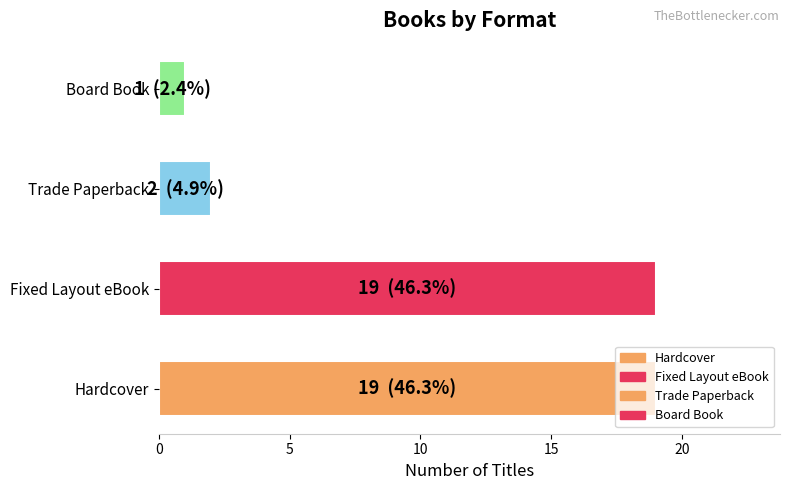

How many bars are there in total?

4